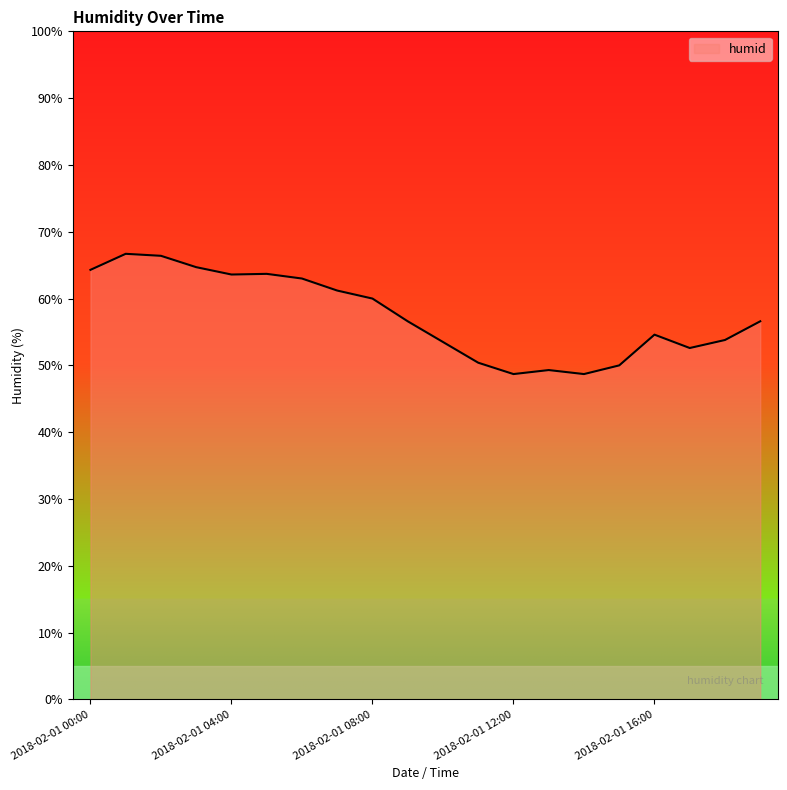

What is the maximum value shown in the chart?

66.7